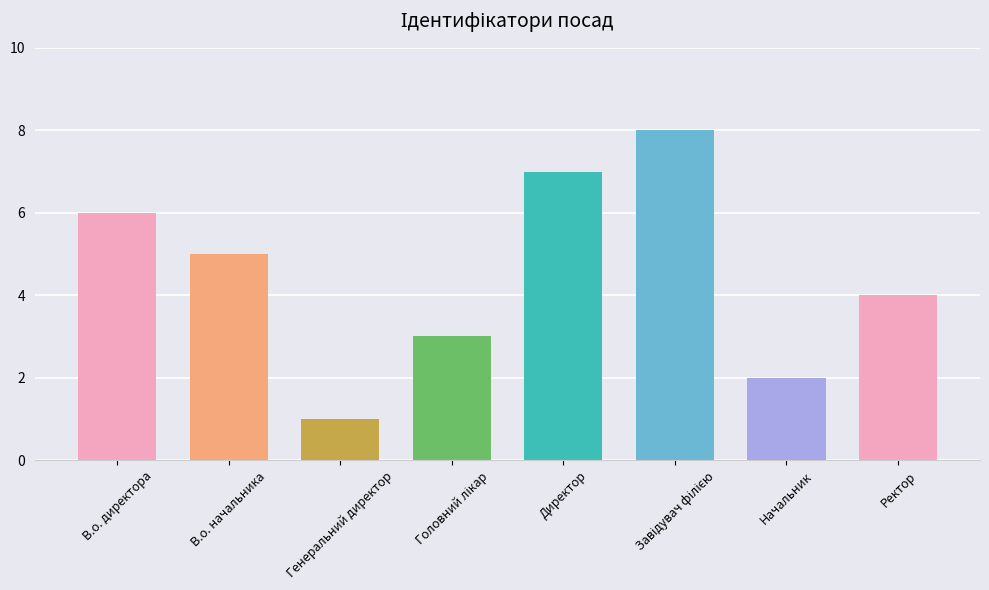

Reading left to right, transcribe all the data shown in this chart.

6	5	1	3	7	8	2	4